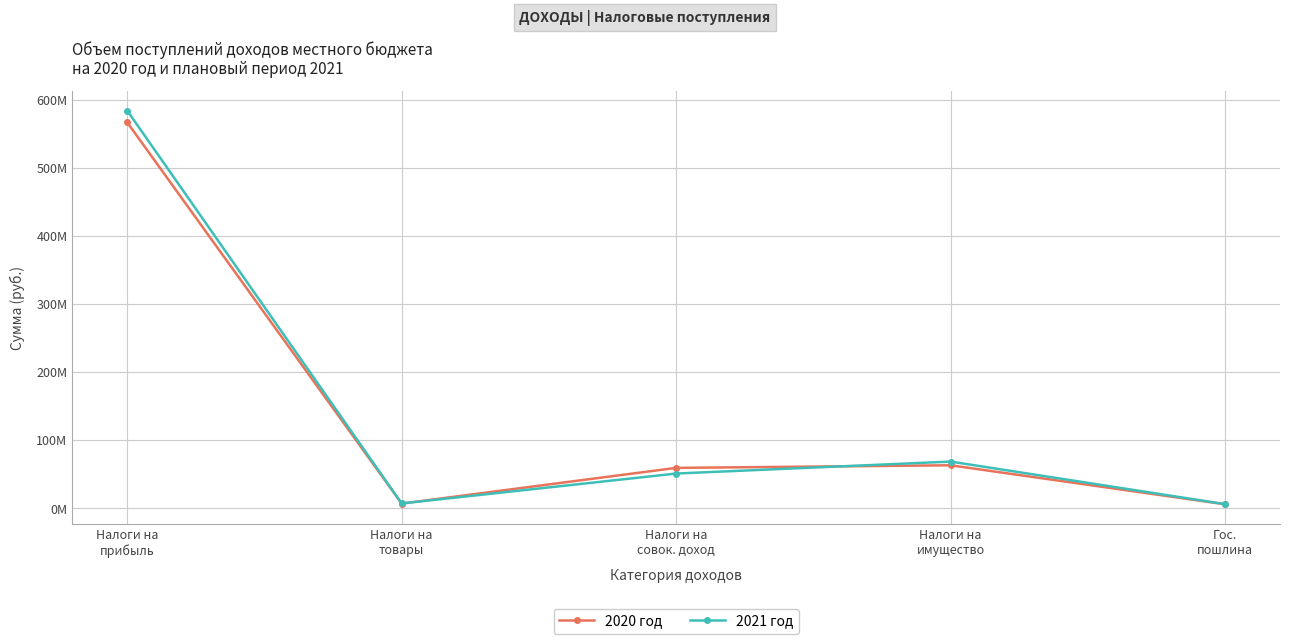

What are all the series names shown in the legend?

2020 год, 2021 год